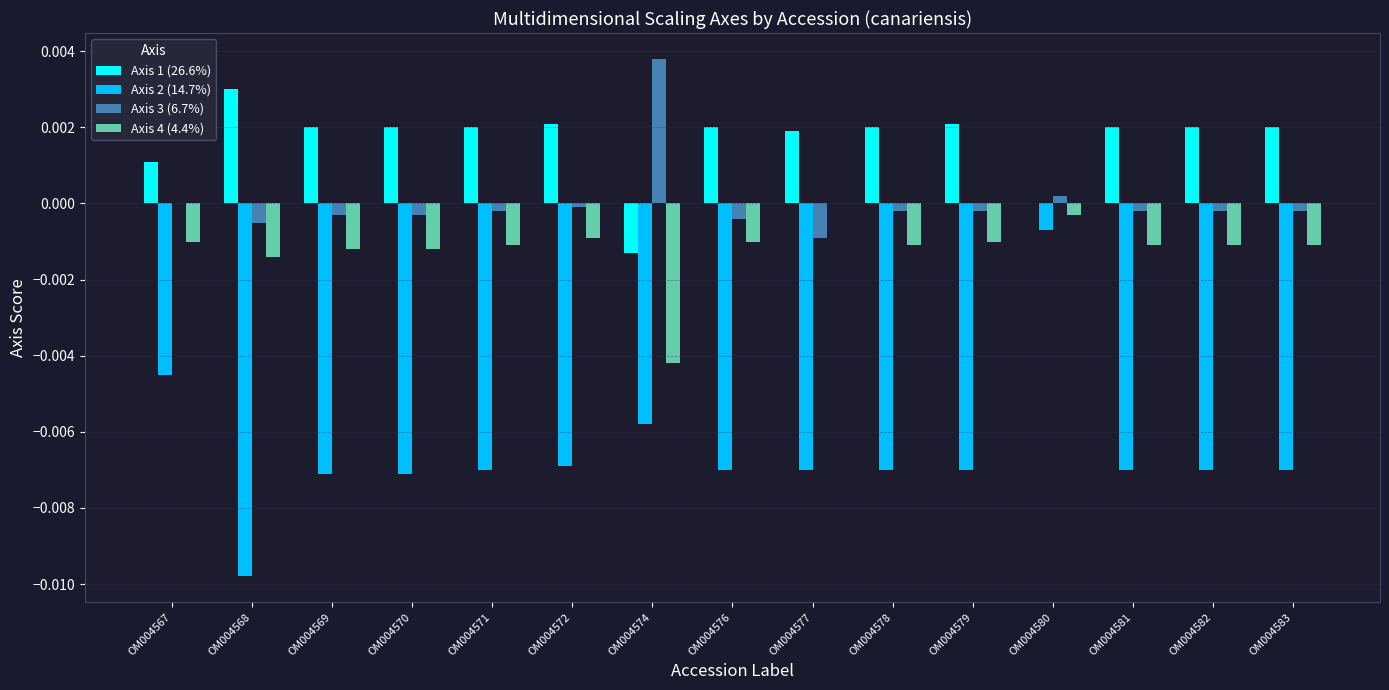

How many series are shown in this chart?

4